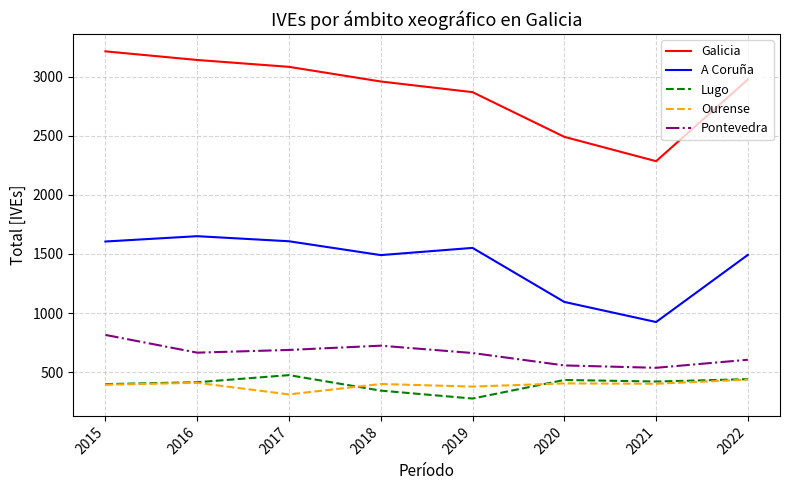

What is the approximate value of Ourense at 2017?

312